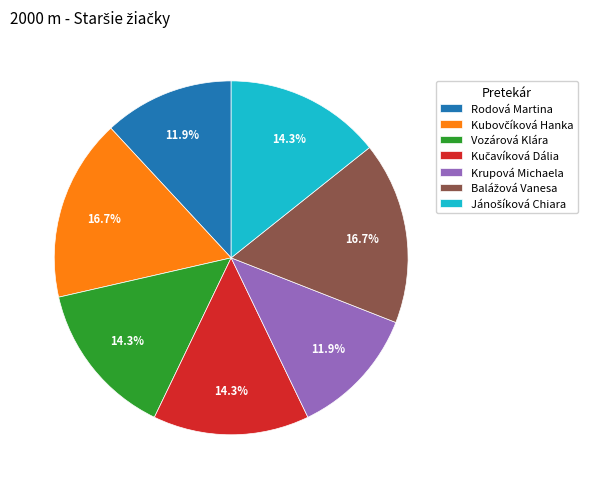

Does Krupová Michaela represent more than half of the total?

No